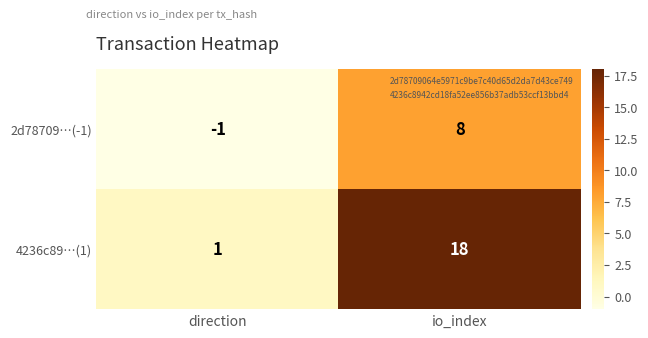

Reading left to right, extract all data points from this chart.

2d78709…(-1): -1	8
4236c89…(1): 1	18